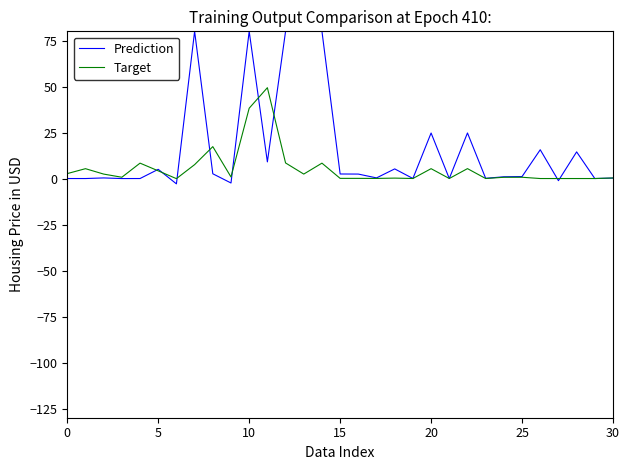

List the series in order of their overall mean, highest first.

Prediction, Target